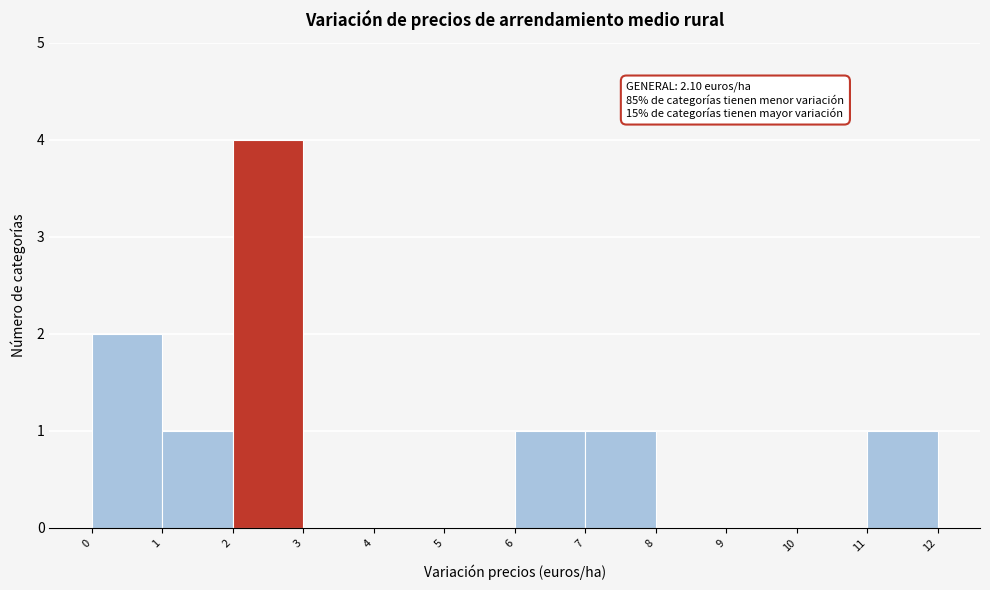

Over which range of the x-axis is the bar tallest?

2 to 3